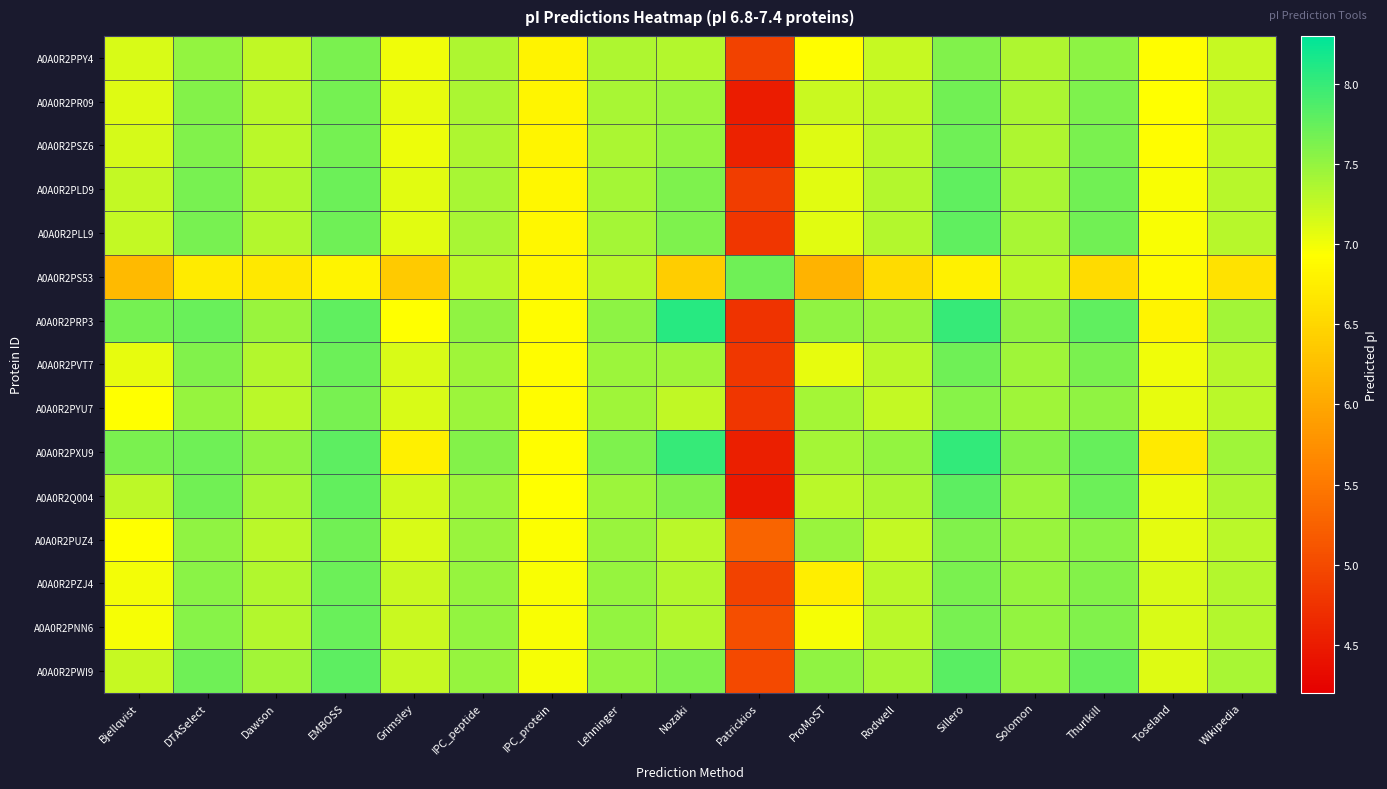

Rank the series at Sillero from lowest to highest value.

A0A0R2PS53, A0A0R2PYU7, A0A0R2PPY4, A0A0R2PUZ4, A0A0R2PZJ4, A0A0R2PNN6, A0A0R2PR09, A0A0R2PSZ6, A0A0R2PVT7, A0A0R2PLD9, A0A0R2PLL9, A0A0R2Q004, A0A0R2PWI9, A0A0R2PRP3, A0A0R2PXU9